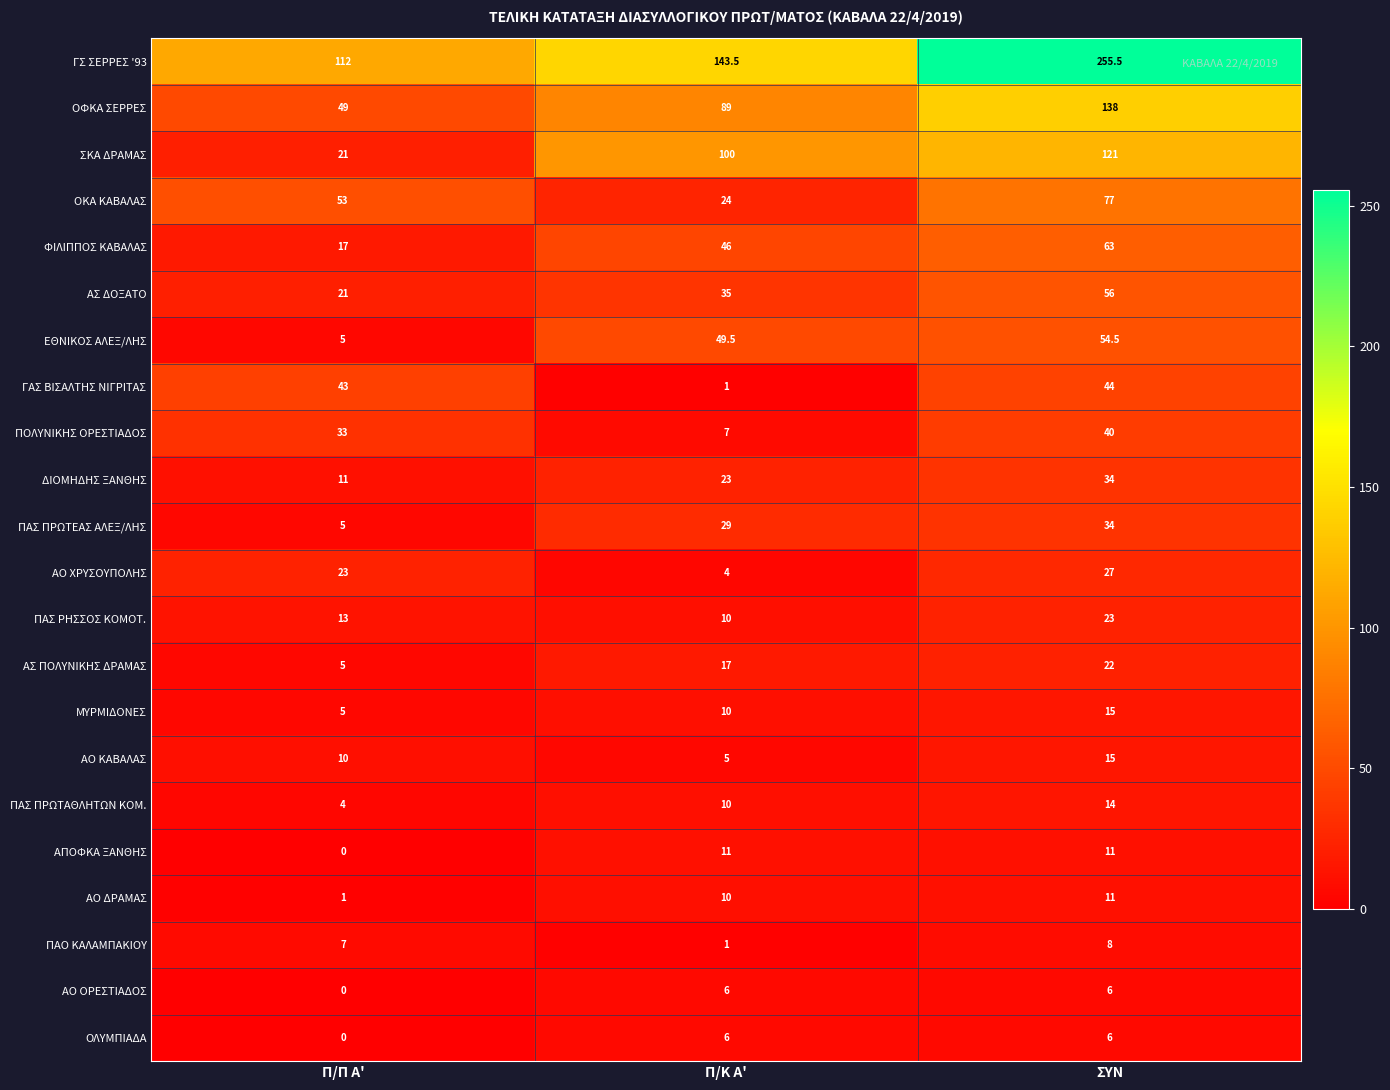

Which series changed the most between Π/Π Α' and ΣΥΝ?

ΓΣ ΣΕΡΡΕΣ '93